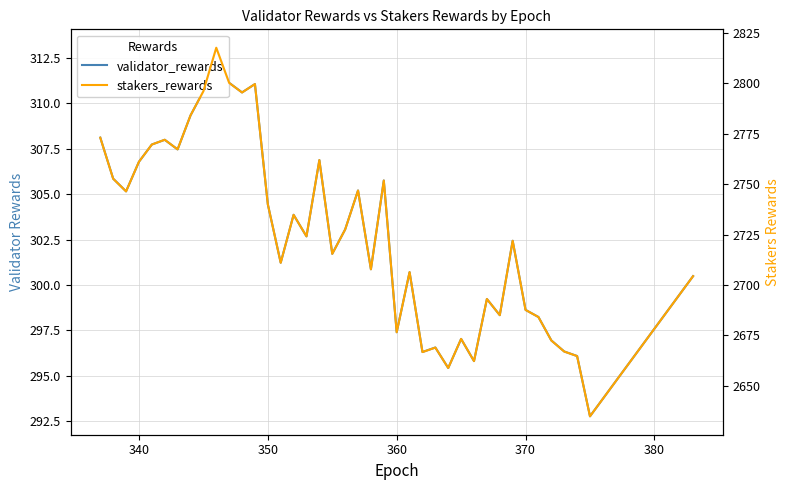

Does the chart display data point markers on the line(s)?

No